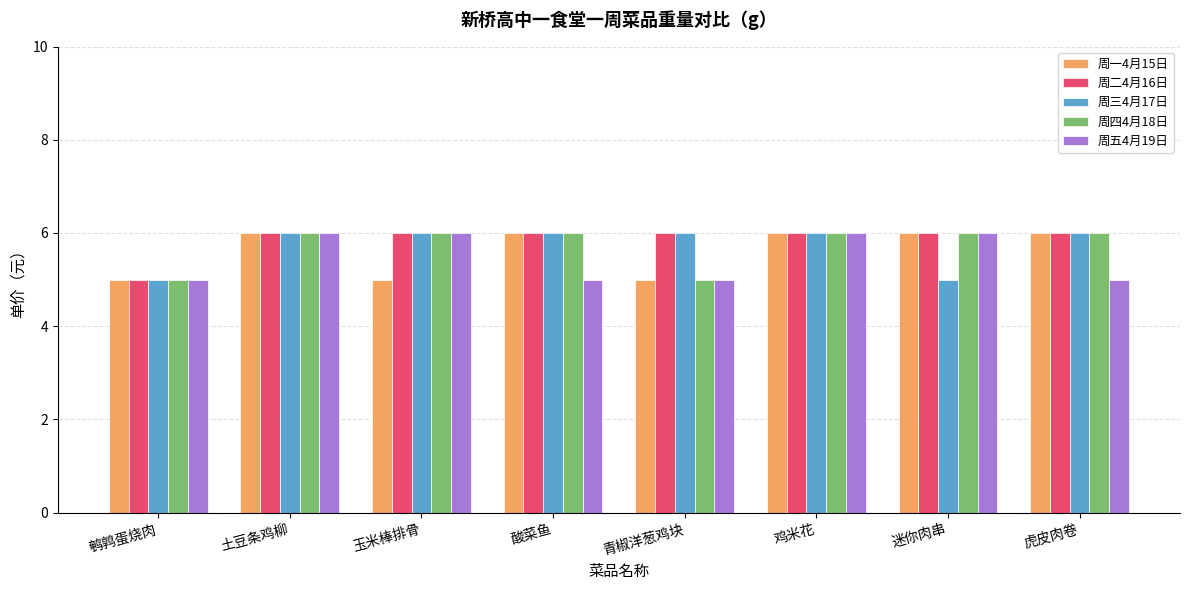

What is the total value across all series at 青椒洋葱鸡块?

27